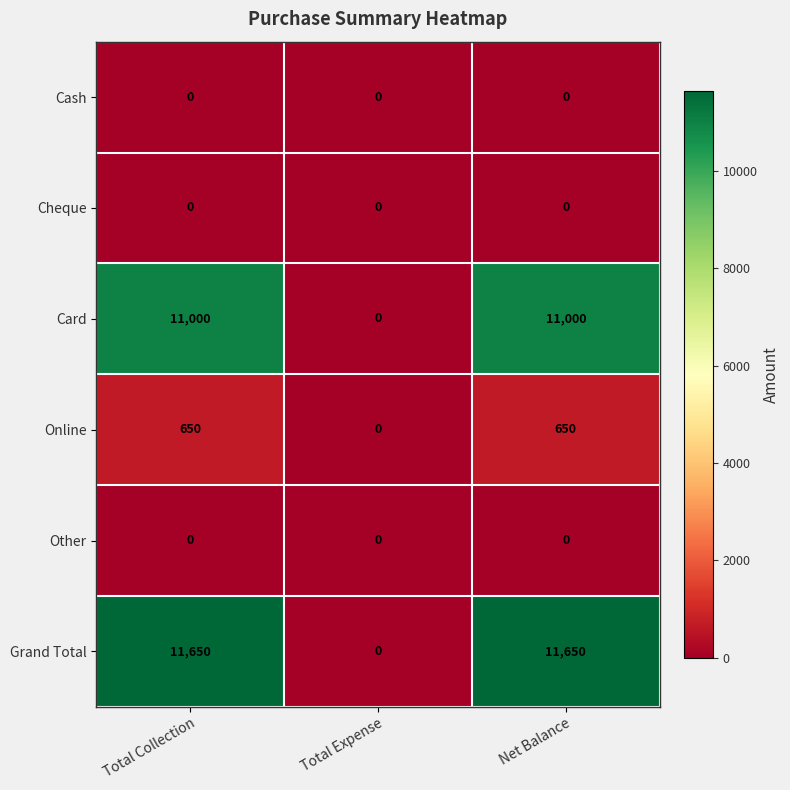

True or false: Grand Total has a value of 11650 at Net Balance.

True